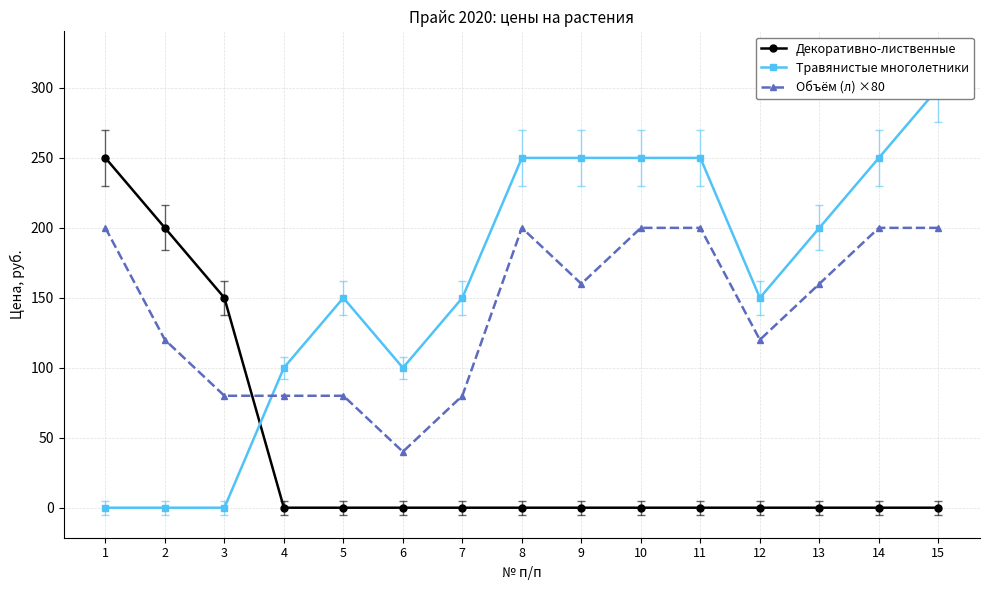

In Травянистые многолетники, how many points are higher than both neighbors (excluding endpoints)?

1